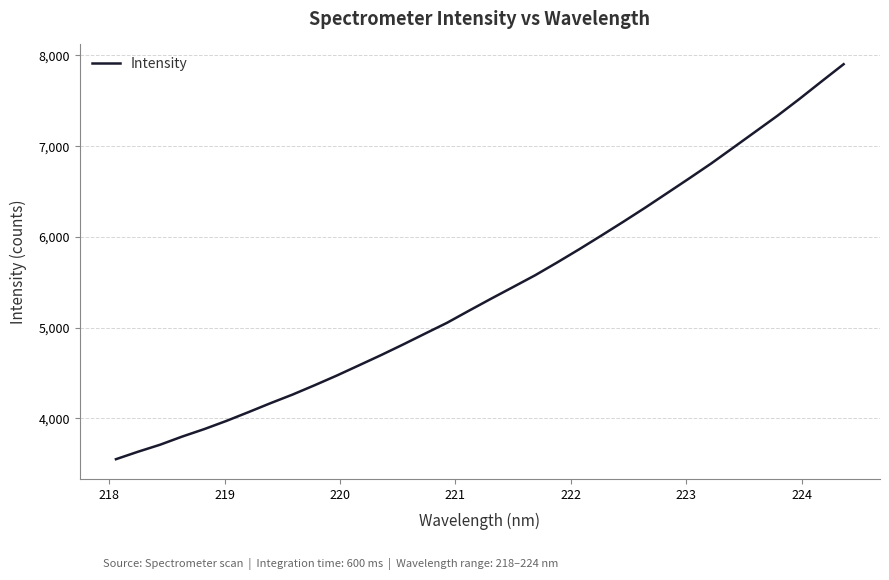

What is the maximum value shown in the chart?

7904.0